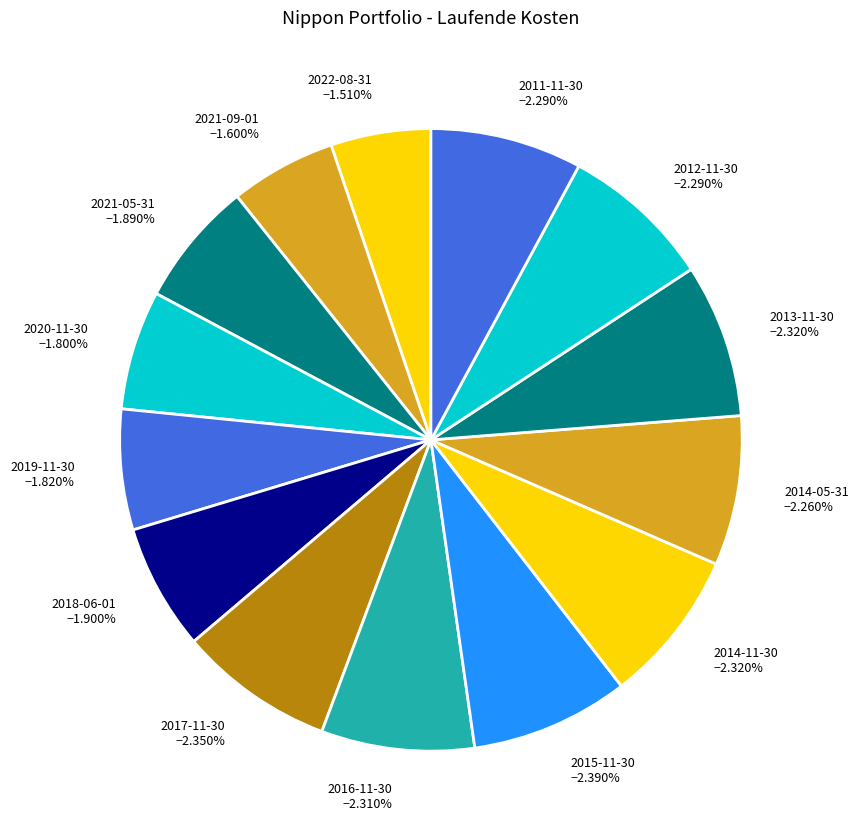

To the nearest percent, what is the combined percentage of 2021-09-01 and 2014-05-31?

13%